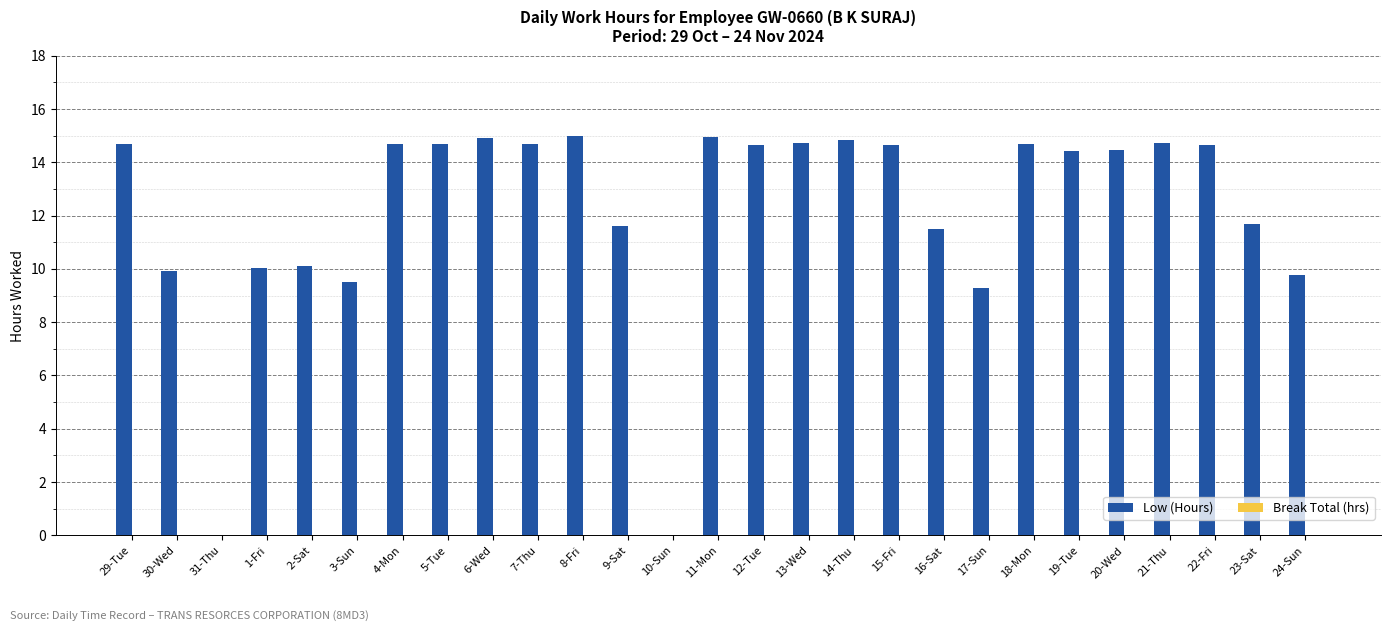

Are the bars grouped side by side (vs. stacked)?

No